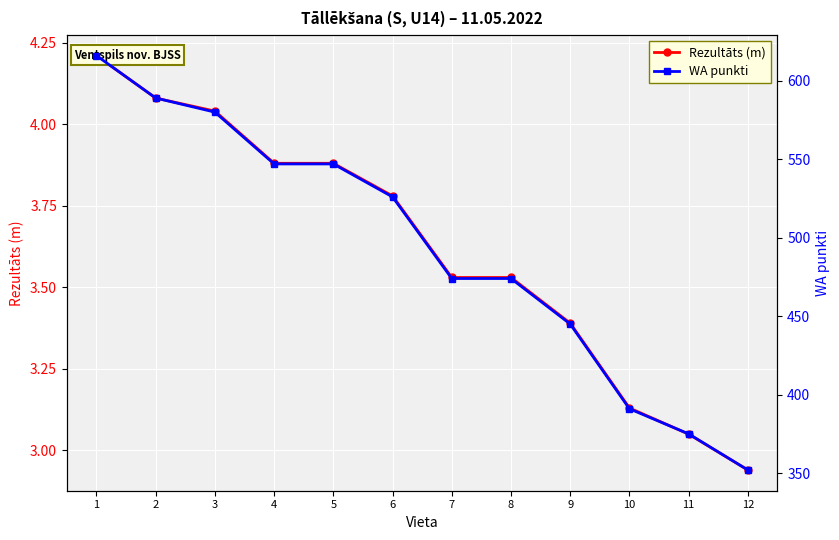

The Rezultāts (m) series shows 3.9 at 5. True or false?

True